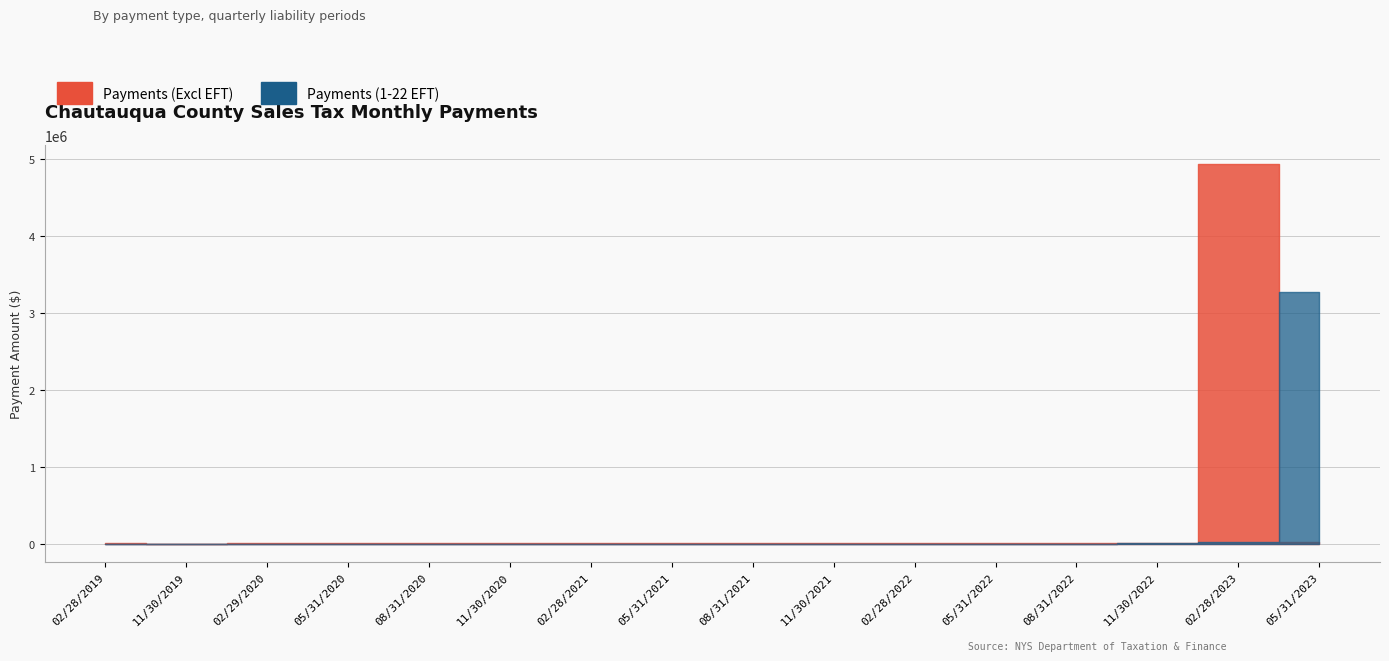

Does the chart have visible grid lines?

Yes